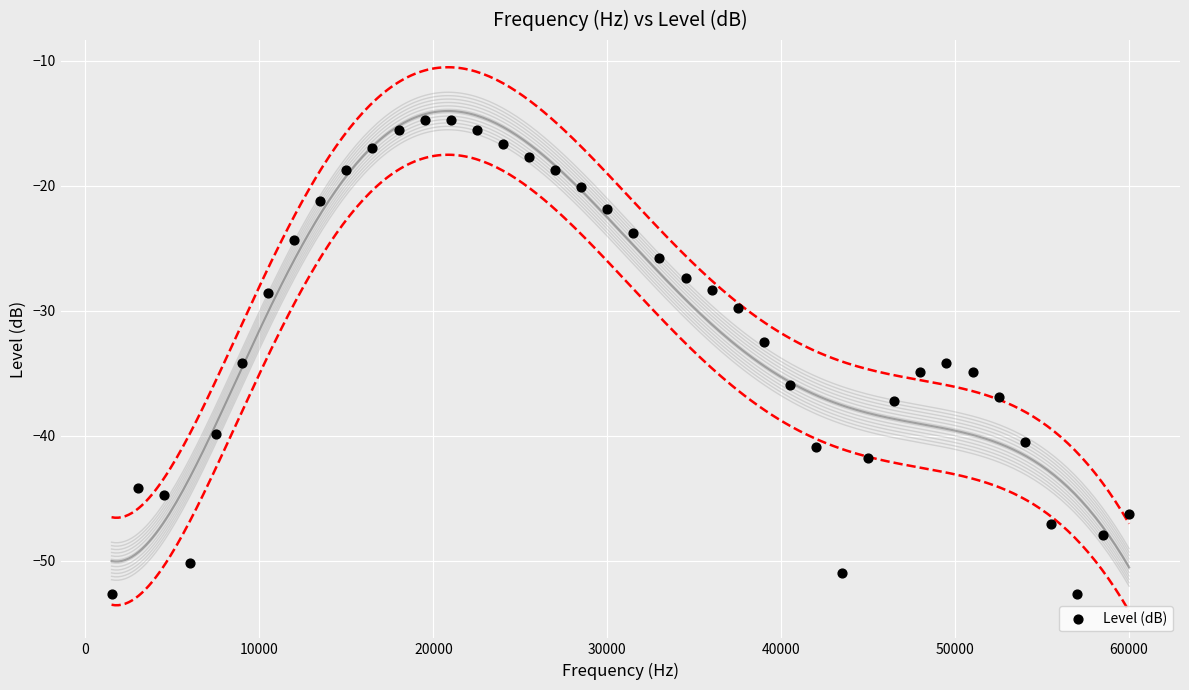

What Y value in the scatter plot is closest to -33?

-32.5